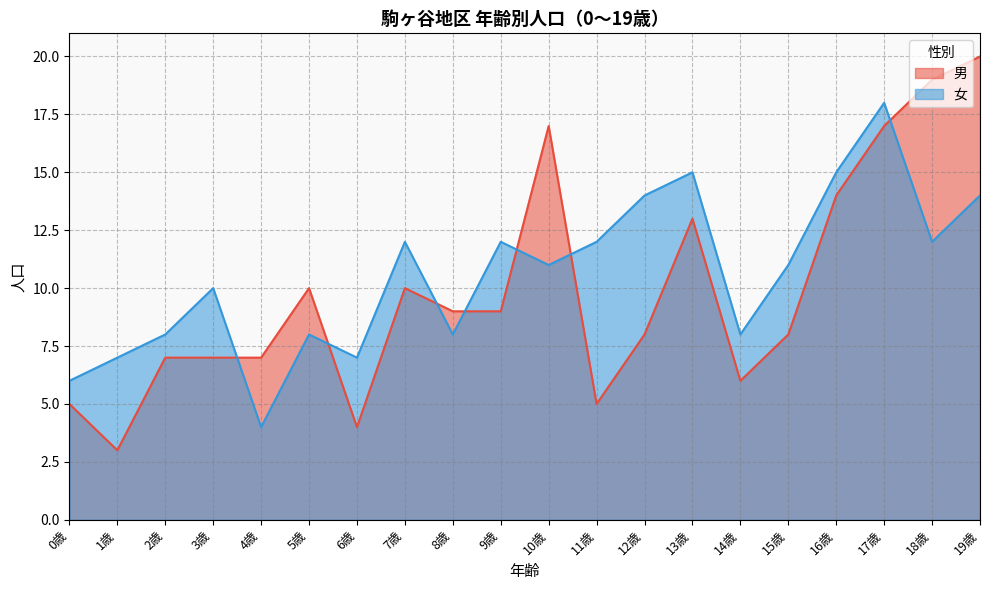

What is the spread (max minus min) of values at 5歳?

2